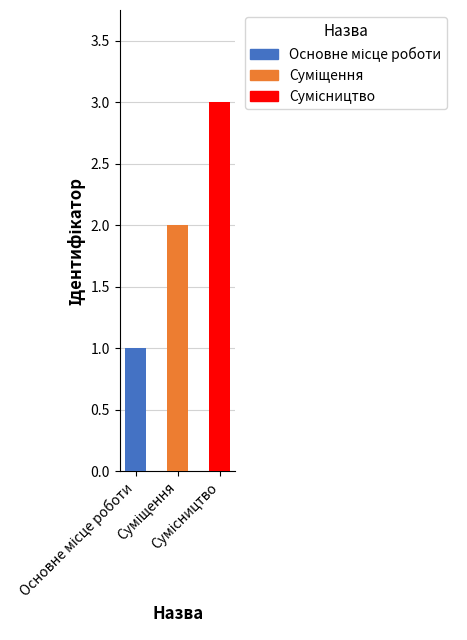

What is the maximum value shown in the chart?

3